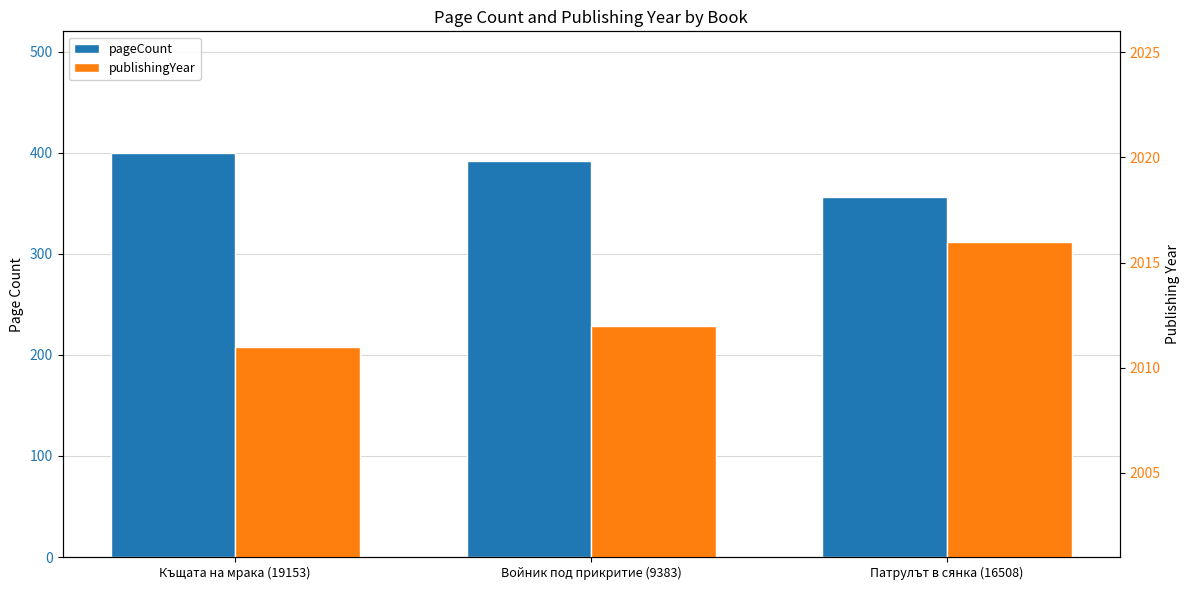

Is the value of pageCount at Войник под прикритие (9383) greater than the value of publishingYear at Къщата на мрака (19153)?

No